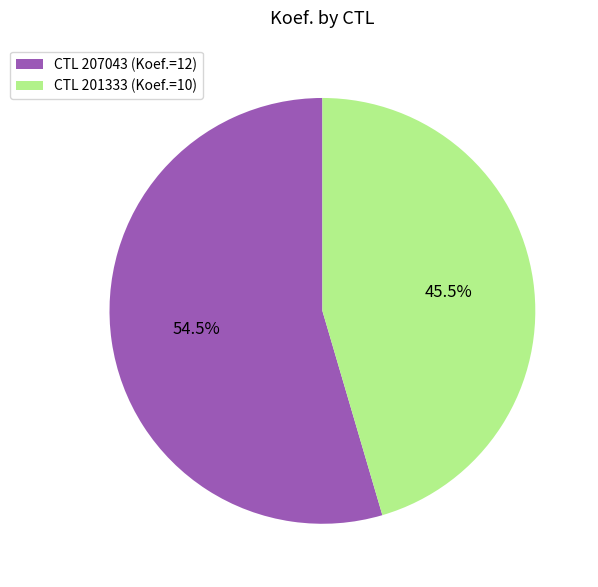

Does any single category account for the majority?

Yes